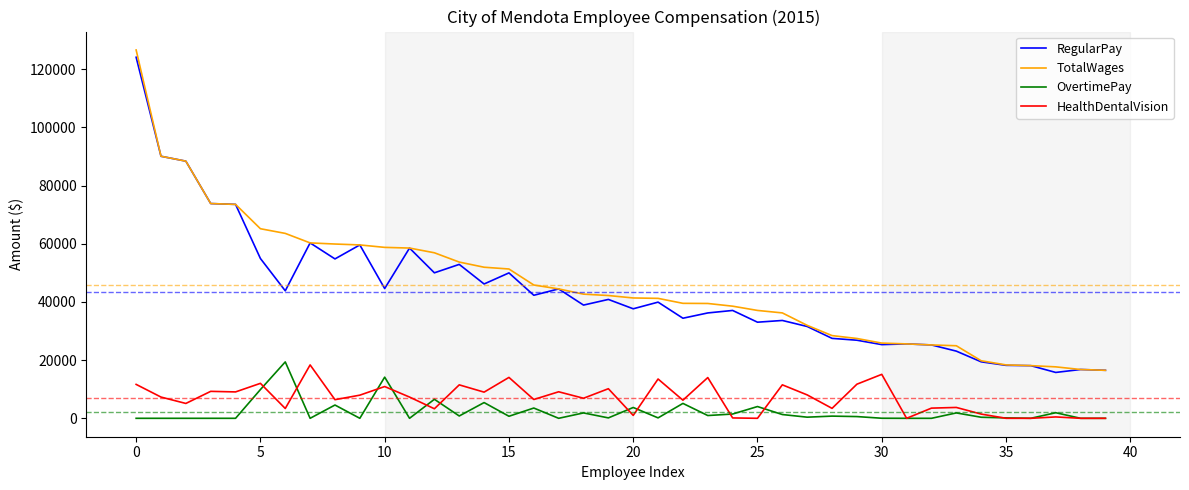

Which series has the widest spread of values?

TotalWages